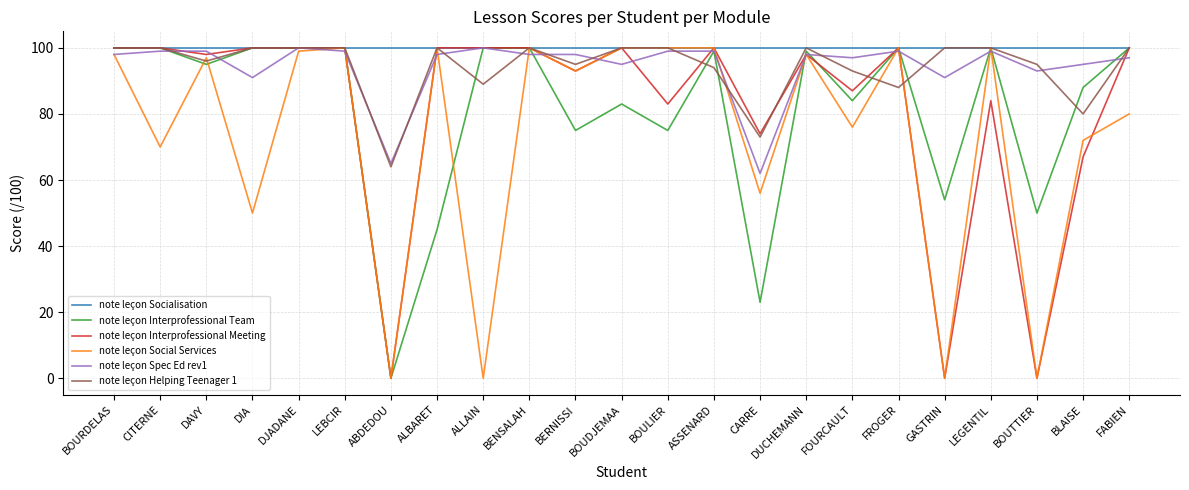

Which series has the largest total across all categories?

note leçon Socialisation